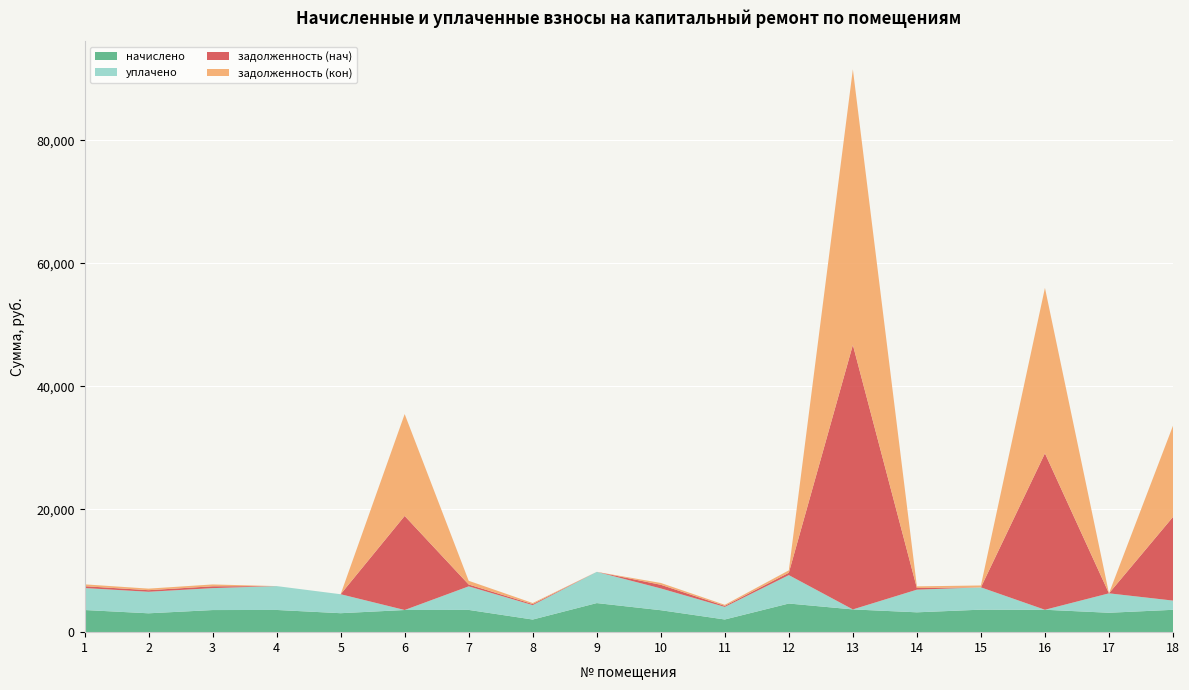

Reading left to right, extract all data points from this chart.

начислено: 3604.4	3068.9	3596.4	3612.4	3085.0	3604.4	3620.4	2053.9	4731.2	3572.4	2062.0	4659.4	3700.3	3228.7	3660.4	3644.4	3156.8	3636.4
уплачено: 3573.8	3502.0	3565.8	3882.7	3085.0	0.0	3829.8	2343.8	5079.0	3542.0	2044.4	4619.7	0.0	3683.2	3629.2	0.0	3159.7	1500.0
задолженность (нач): 300.4	255.7	299.8	0.0	0.0	15301.5	301.7	171.2	0.0	595.4	171.8	388.3	43025.0	270.5	0.0	25443.6	0.0	13609.2
задолженность (кон): 300.4	255.7	299.7	0.0	0.0	16567.8	603.3	171.2	0.0	297.7	171.8	388.3	44825.3	269.1	305.0	26913.2	0.0	14836.5